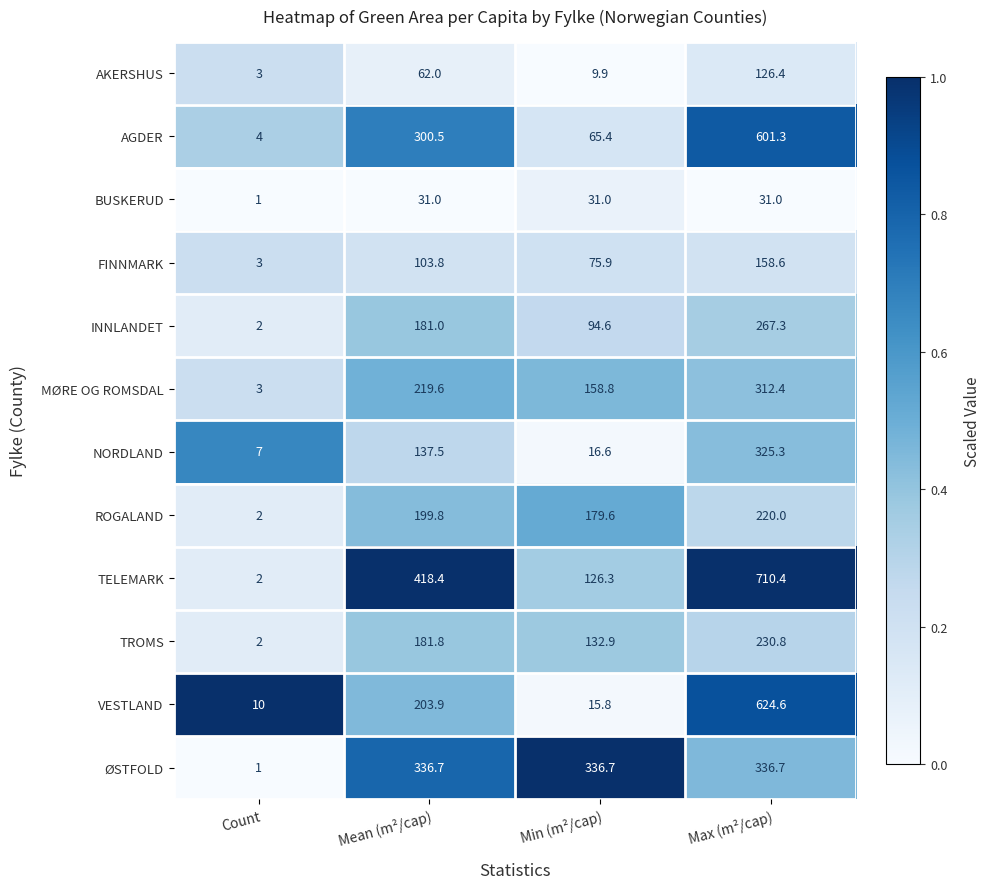

Which series changed the most between Count and Mean (m²/cap)?

TELEMARK